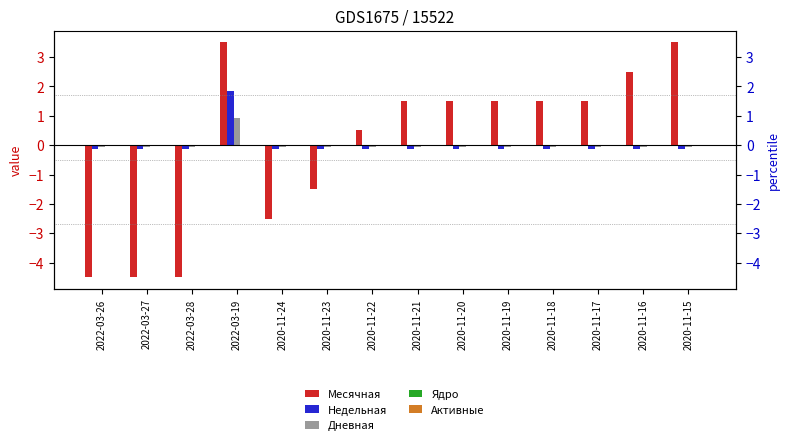

What is the difference between the maximum and minimum values in the Недельная series?

2.0